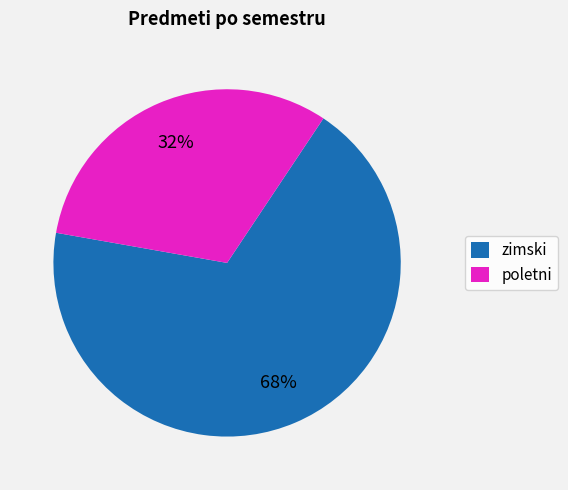

To the nearest percent, what is the combined percentage of poletni and zimski?

100%